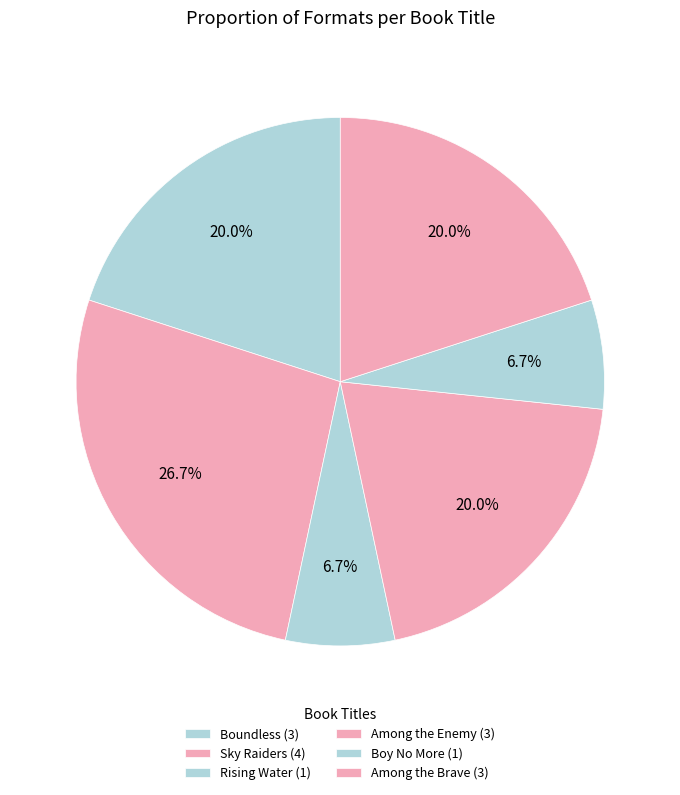

Is there a majority slice in this chart?

No